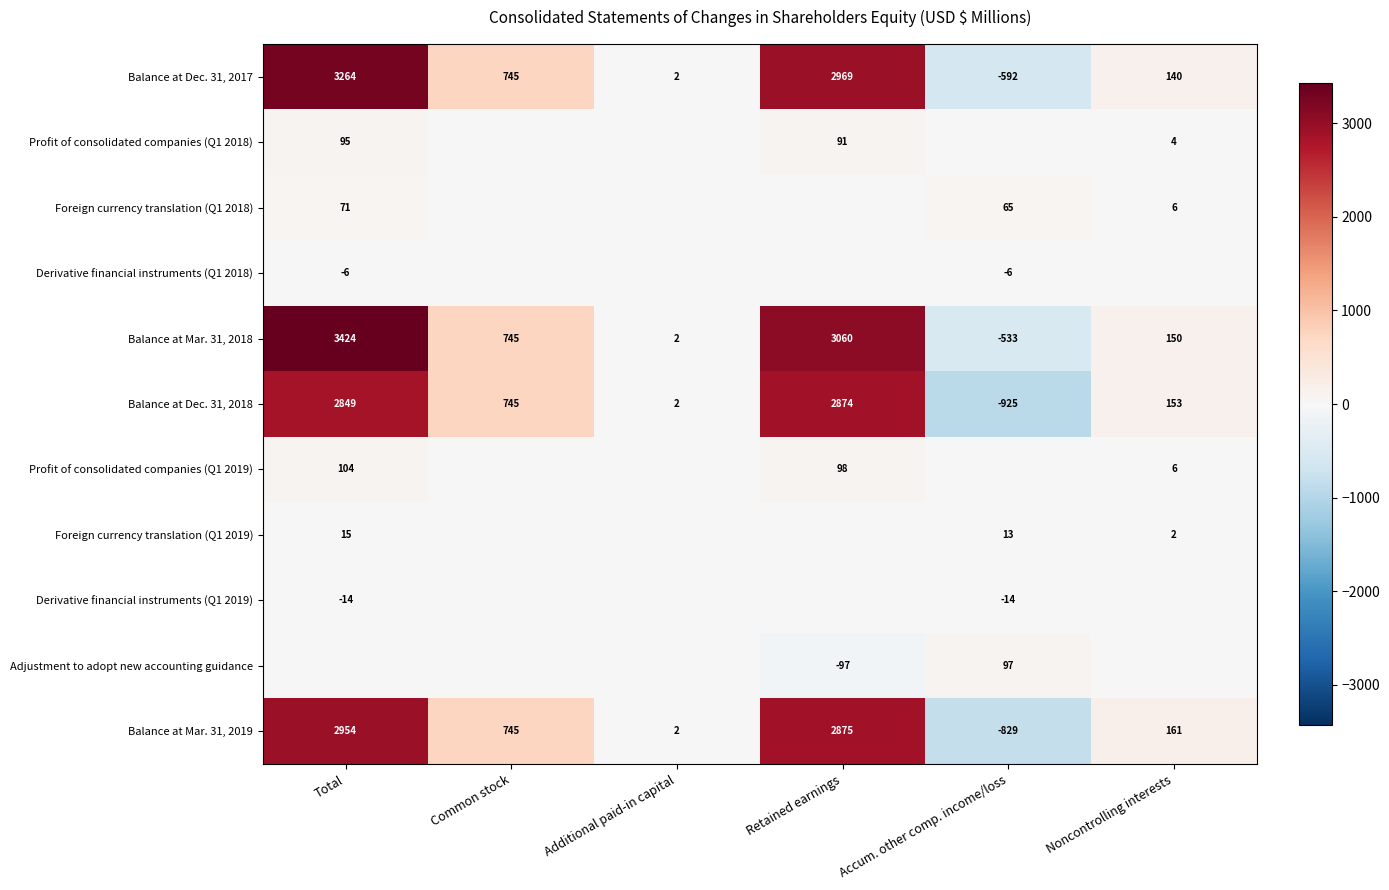

What is the minimum value shown in the chart?

-925